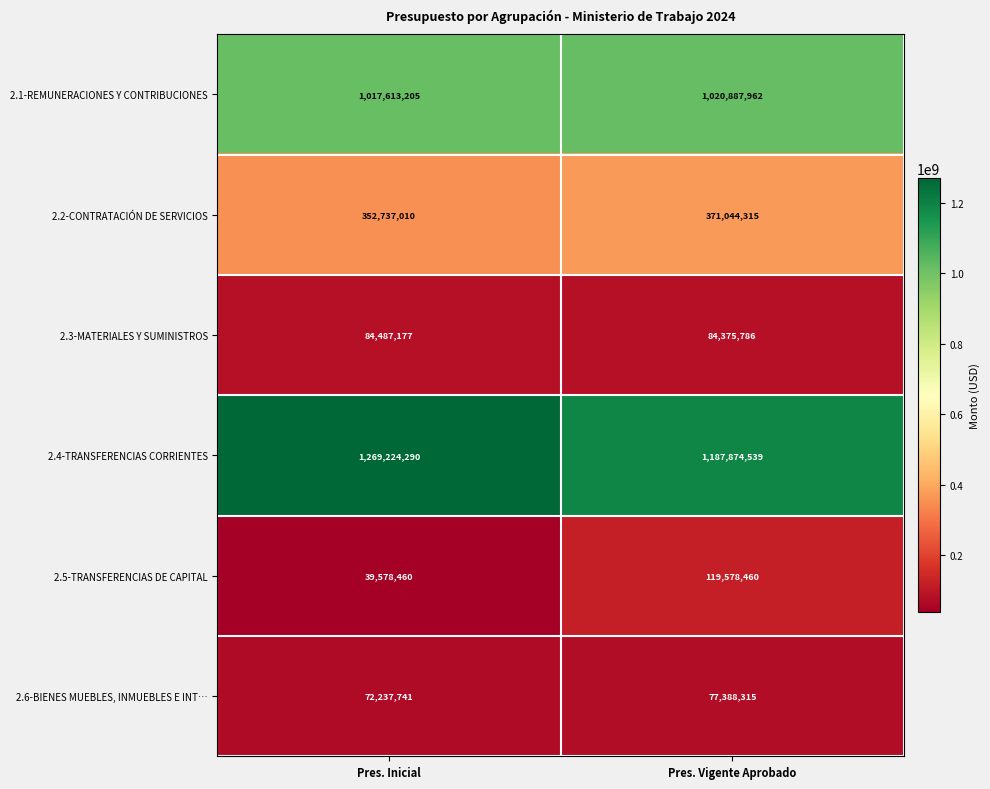

Which series has the largest range (max minus min)?

2.4-TRANSFERENCIAS CORRIENTES